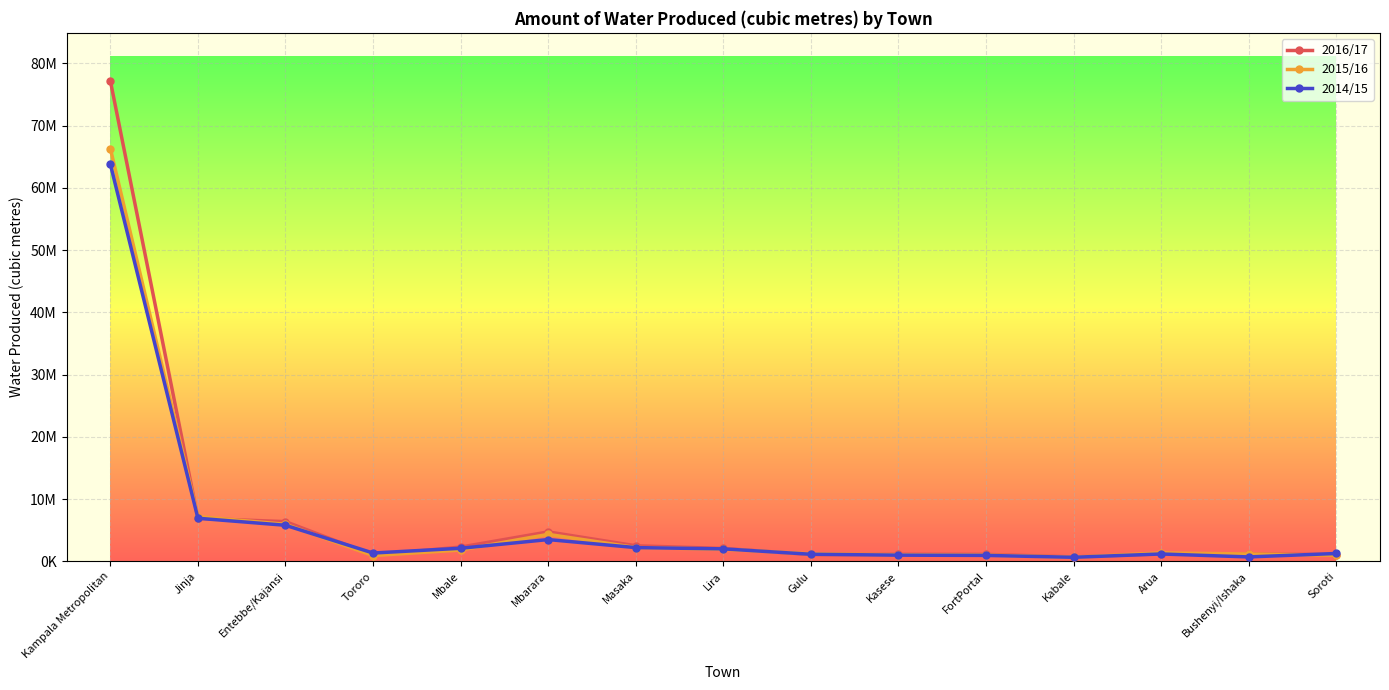

Reading left to right, transcribe all the data shown in this chart.

2016/17: 77200804	6912557	6381783	1019285	2292870	4731568	2500388	2073465	1104049	1131140	1117003	714997	1209677	1210764	1064690
2015/16: 66305796	7186106	5956707	928634	1827683	4340476	2220698	1947853	1206148	1061867	1007843	670657	1360880	1187455	981405
2014/15: 63801990	6924470	5797043	1339764	2103242	3501956	2209846	2009065	1140778	995882	955931	654234	1186756	712432	1264277